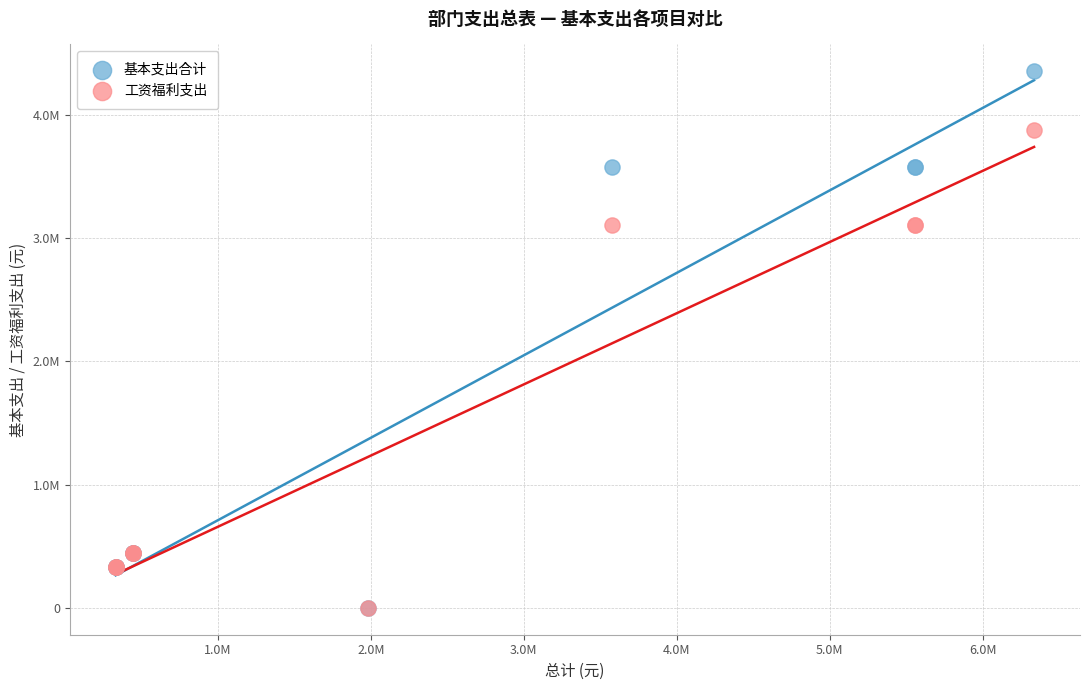

What are all the series names shown in the legend?

基本支出合计, 工资福利支出